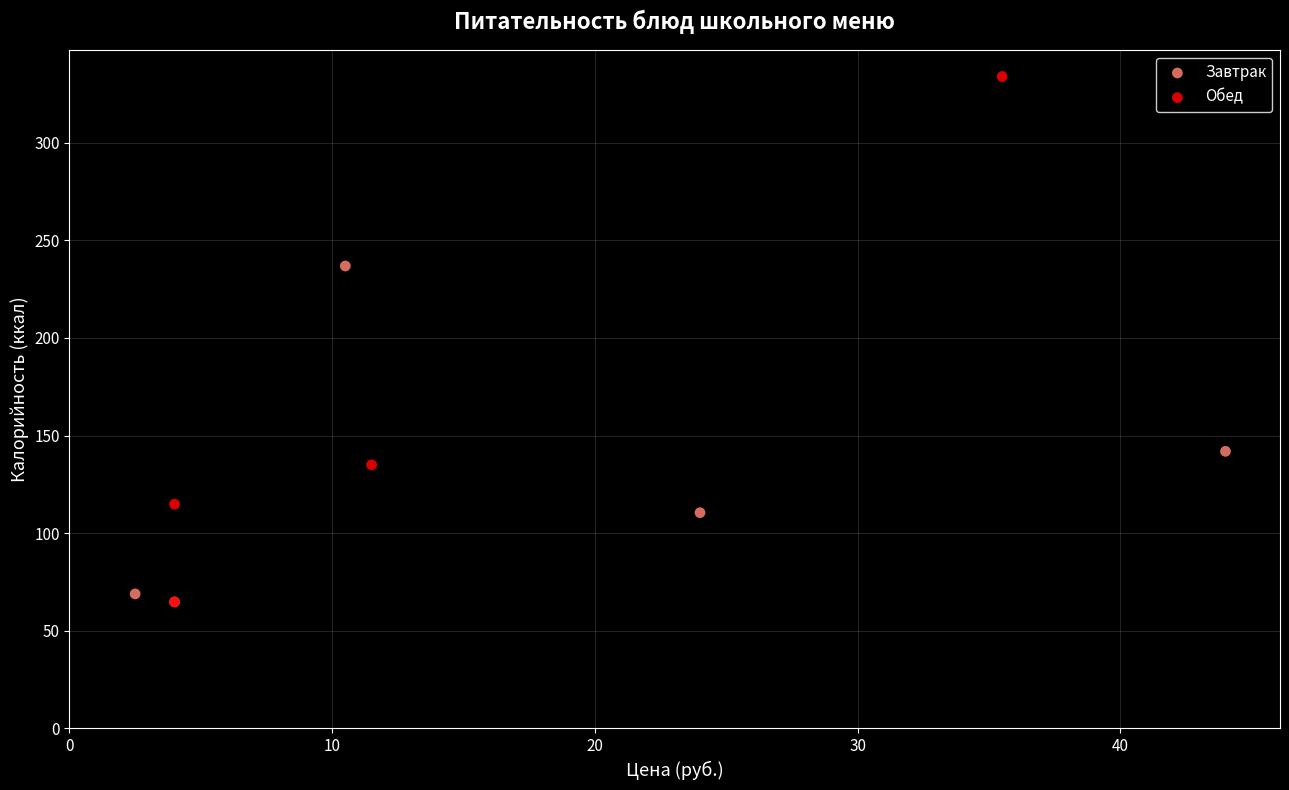

Which series has the widest spread of Y values?

Обед